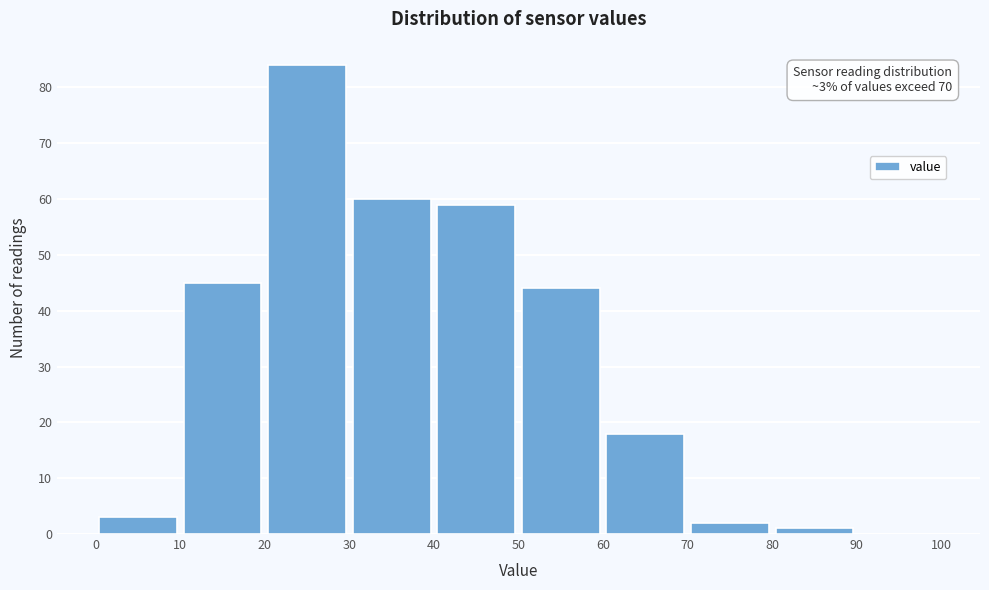

Which range on the x-axis has the tallest bar?

20 to 30